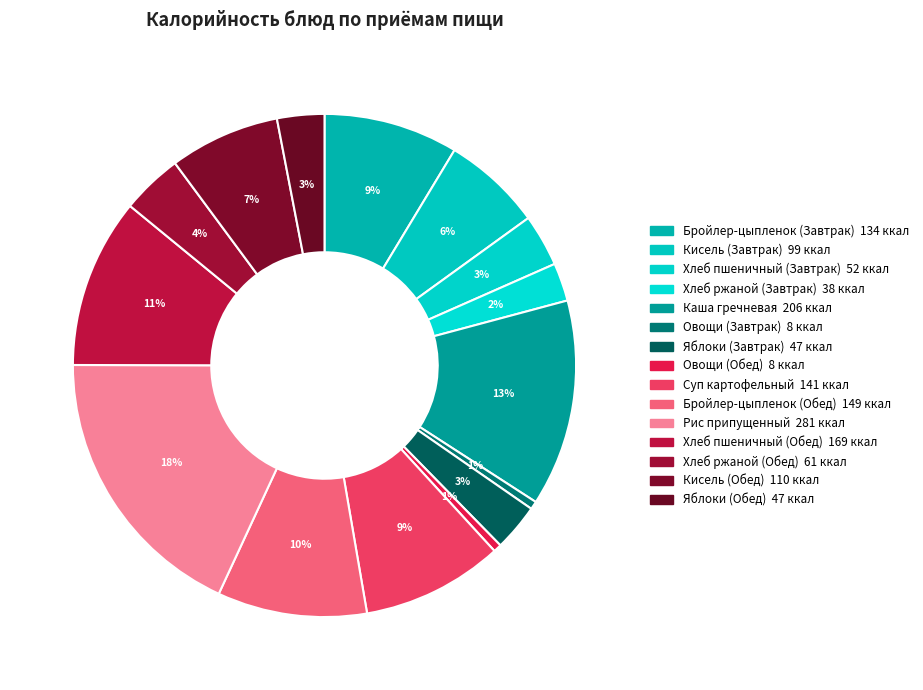

Rank the categories by value from highest to lowest.

Рис припущенный, Каша гречневая рассыпчатая, Хлеб пшеничный (Обед), Бройлер-цыпленок (Обед), Суп картофельный с горохом, Бройлер-цыпленок (Завтрак), Кисель из сухофруктов (Обед), Кисель из сухофруктов (Завтрак), Хлеб ржаной (Обед), Хлеб пшеничный (Завтрак), Яблоки свежие (Завтрак), Яблоки свежие (Обед), Хлеб ржаной (Завтрак), Овощи натуральные (Завтрак), Овощи натуральные (Обед)